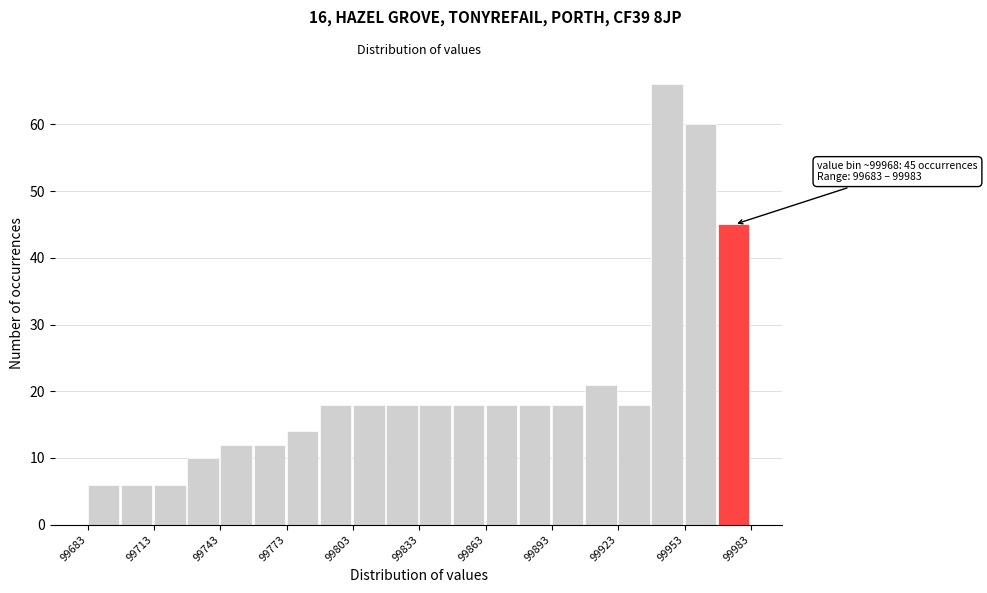

Read against the x-axis, roughly where is the centre of the tallest bar?

99945